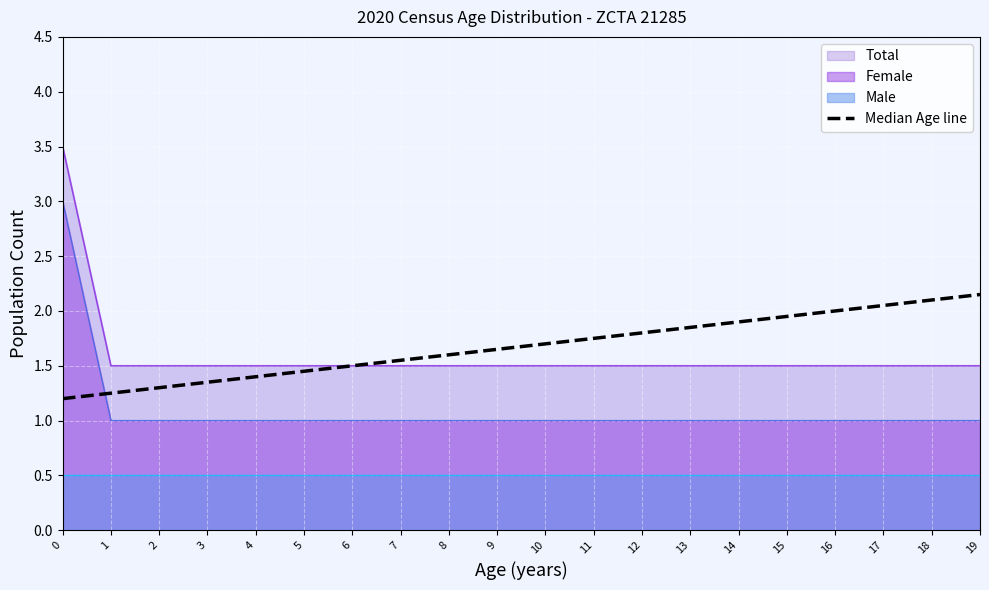

What is the minimum value for Total?

1.5